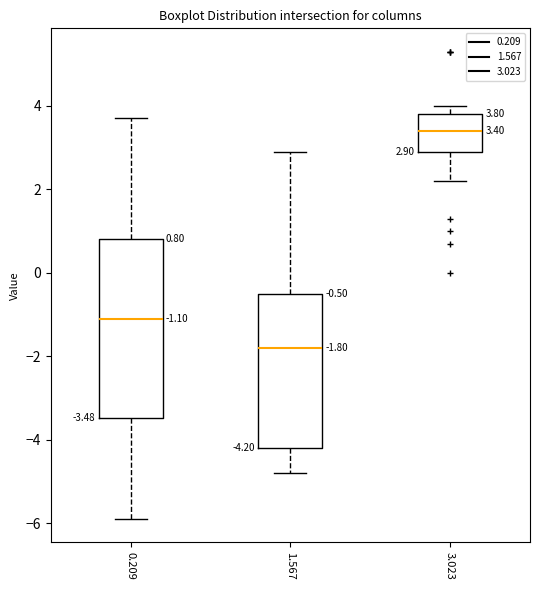

Comparing the boxes themselves (not the whiskers), which one is the tallest?

0.209